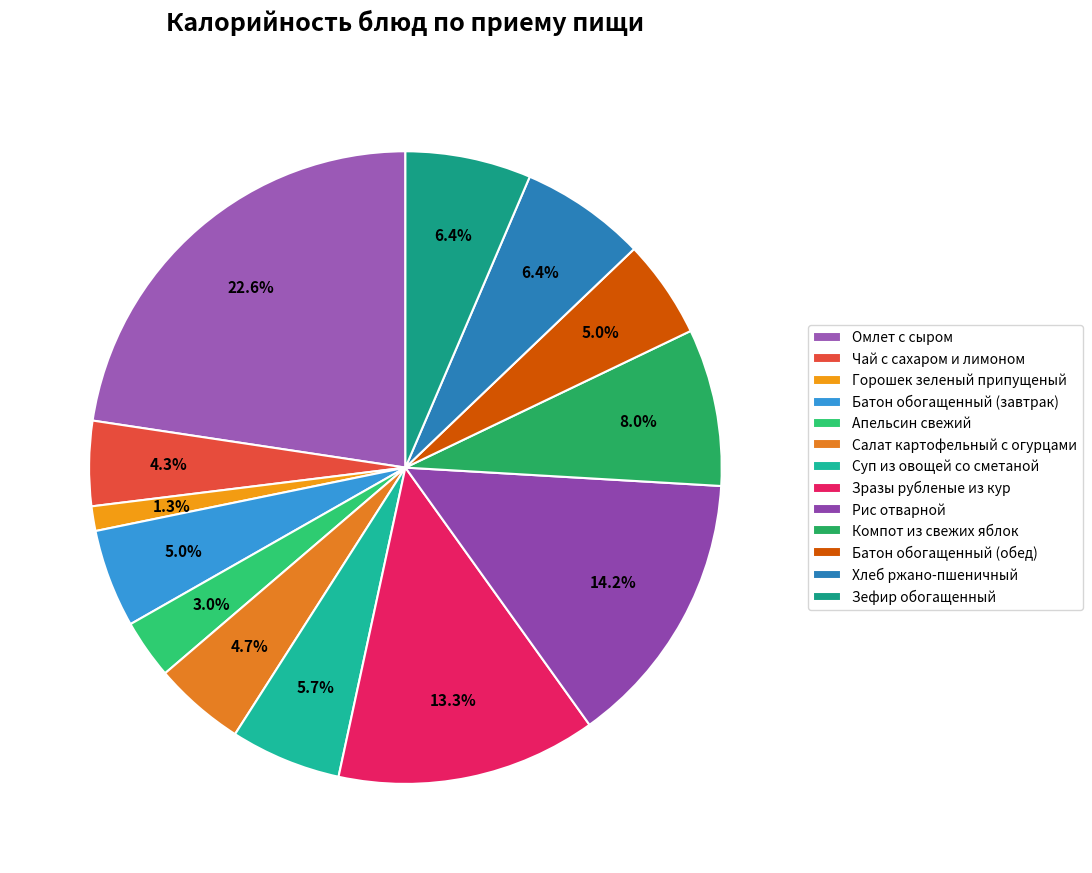

Approximately how many times larger is the value at Компот из свежих яблок compared to Зразы рубленые из кур?

0.6